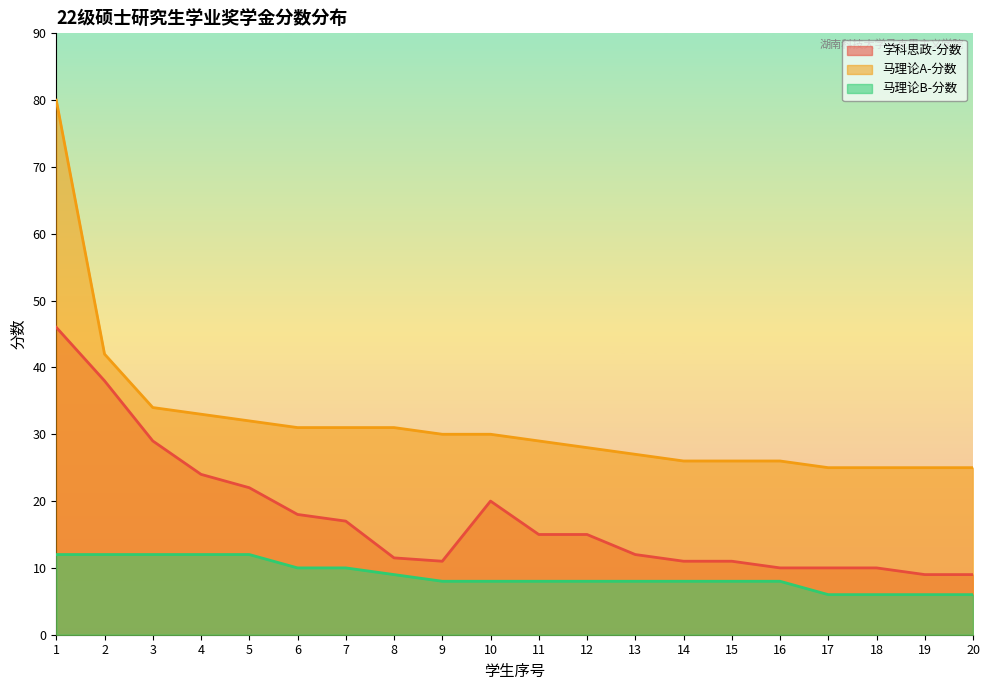

True or false: 马理论B-分数 and 马理论A-分数 cross at least once.

False